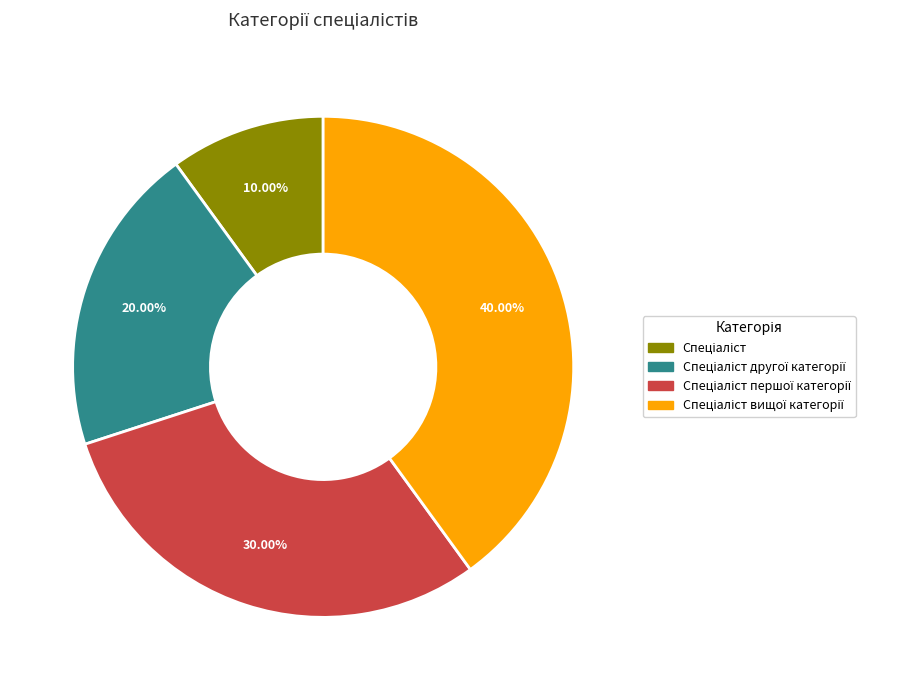

Is there any slice that represents more than half of the pie?

No